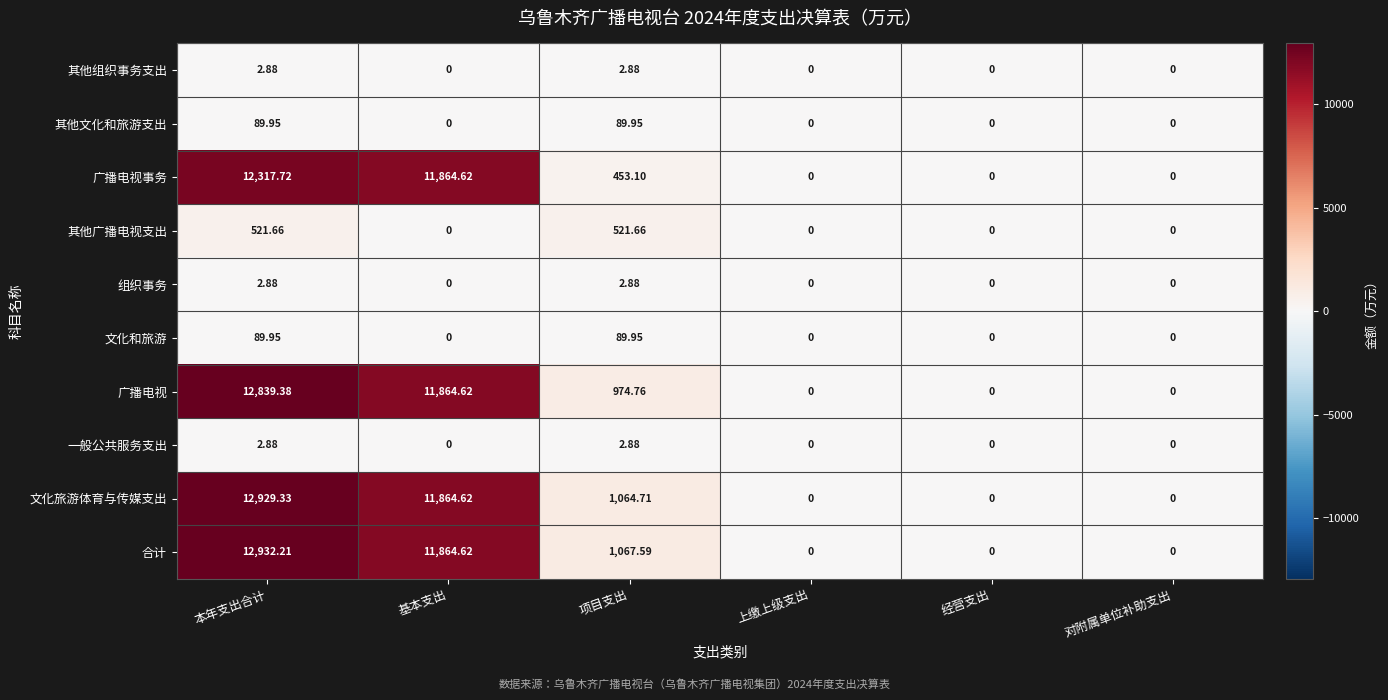

Which series changed the most between 本年支出合计 and 经营支出?

合计